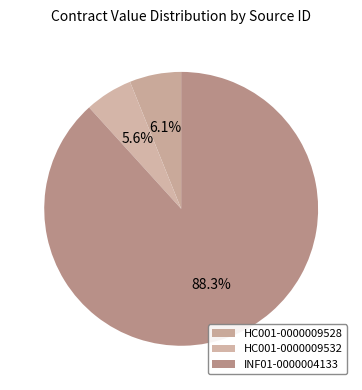

Does INF01-0000004133 represent more than half of the total?

Yes